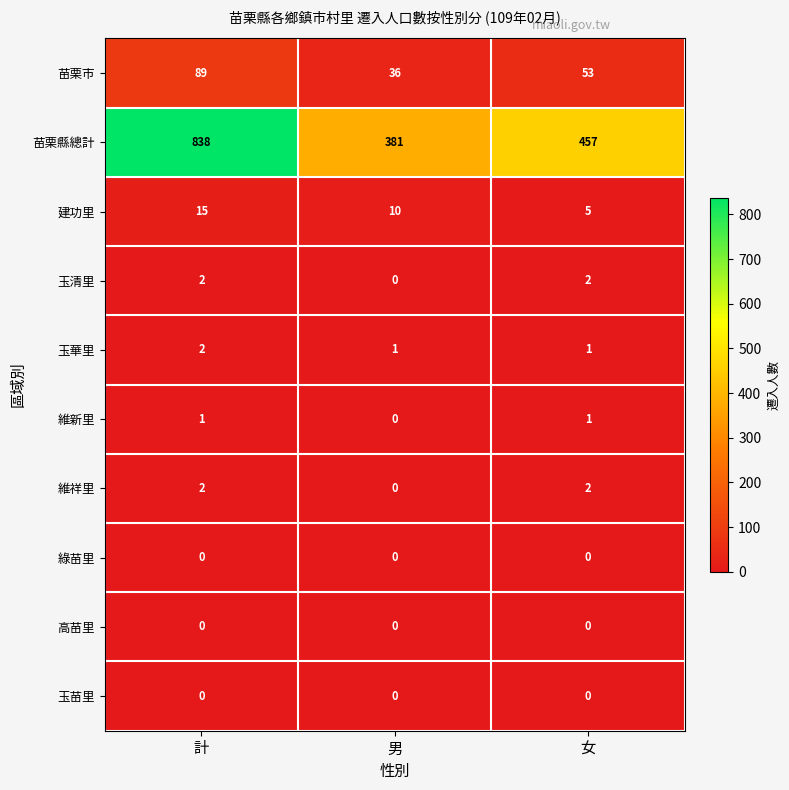

The value of 苗栗市 at 計 is 126. True or false?

False